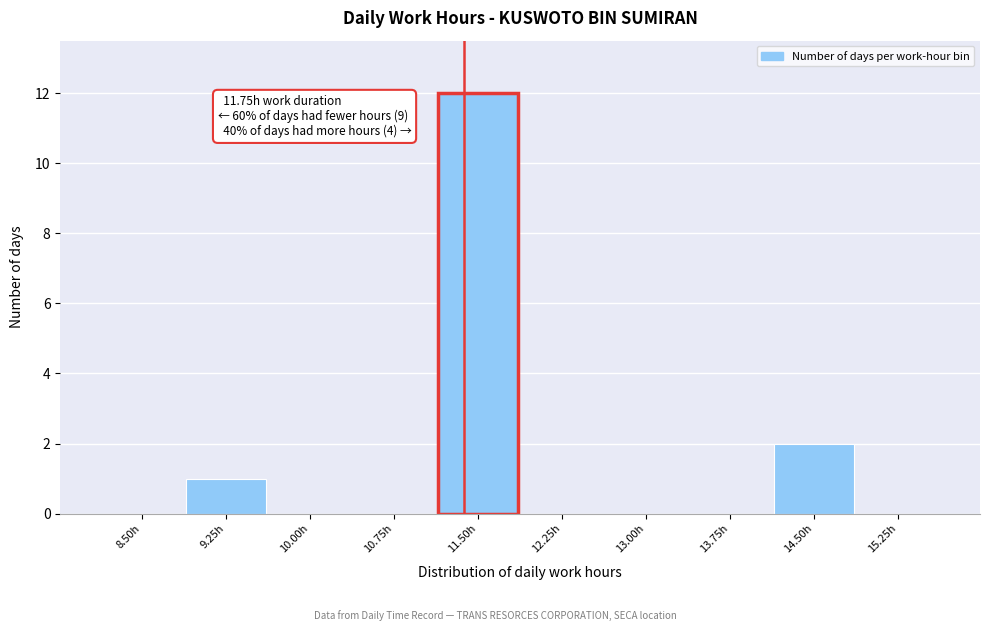

Reading left to right, transcribe all the data shown in this chart.

8.50h=0	9.25h=1	10.00h=0	10.75h=0	11.50h=12	12.25h=0	13.00h=0	13.75h=0	14.50h=2	15.25h=0